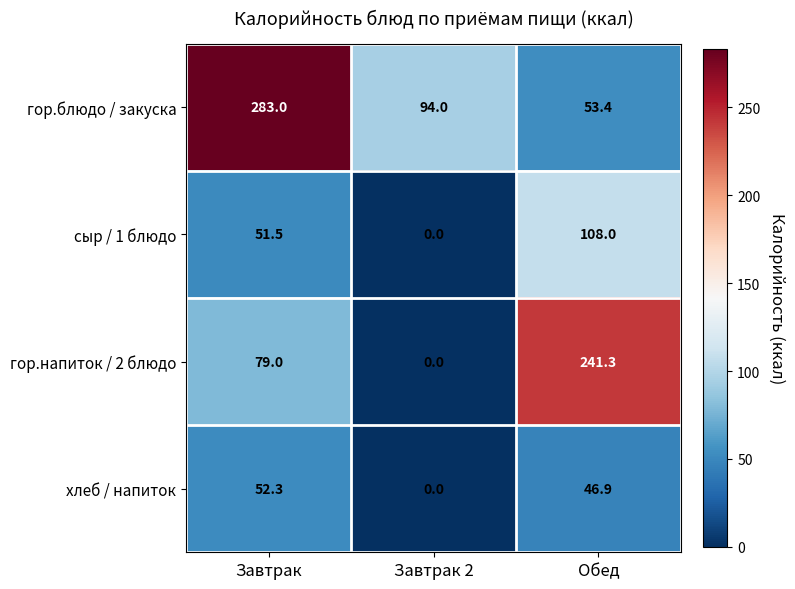

Which series has the widest spread of values?

гор.напиток / 2 блюдо